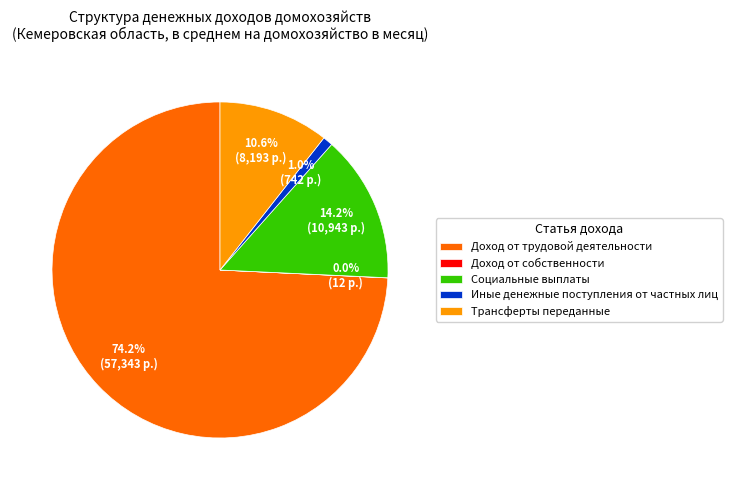

Which category has the biggest portion of the pie?

Доход от трудовой деятельности